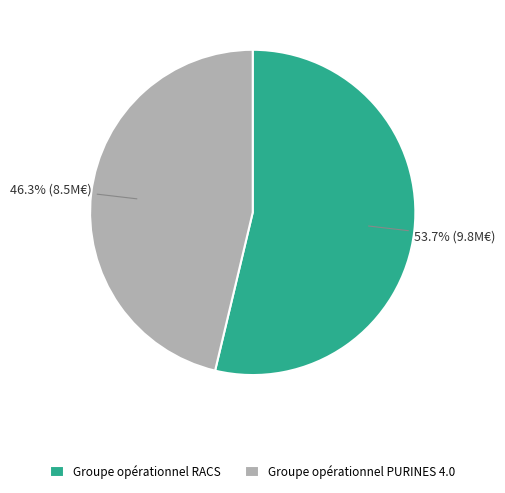

Count the number of slices in the pie.

2